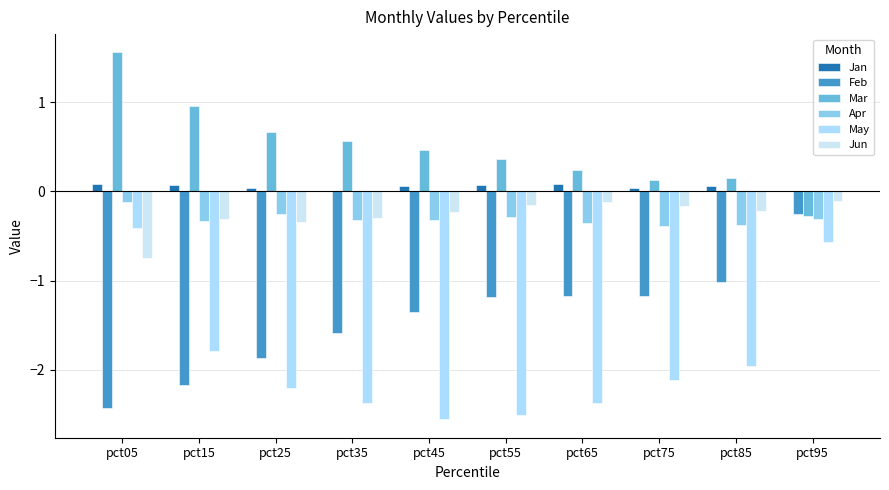

How many positive values does the Mar series have?

9